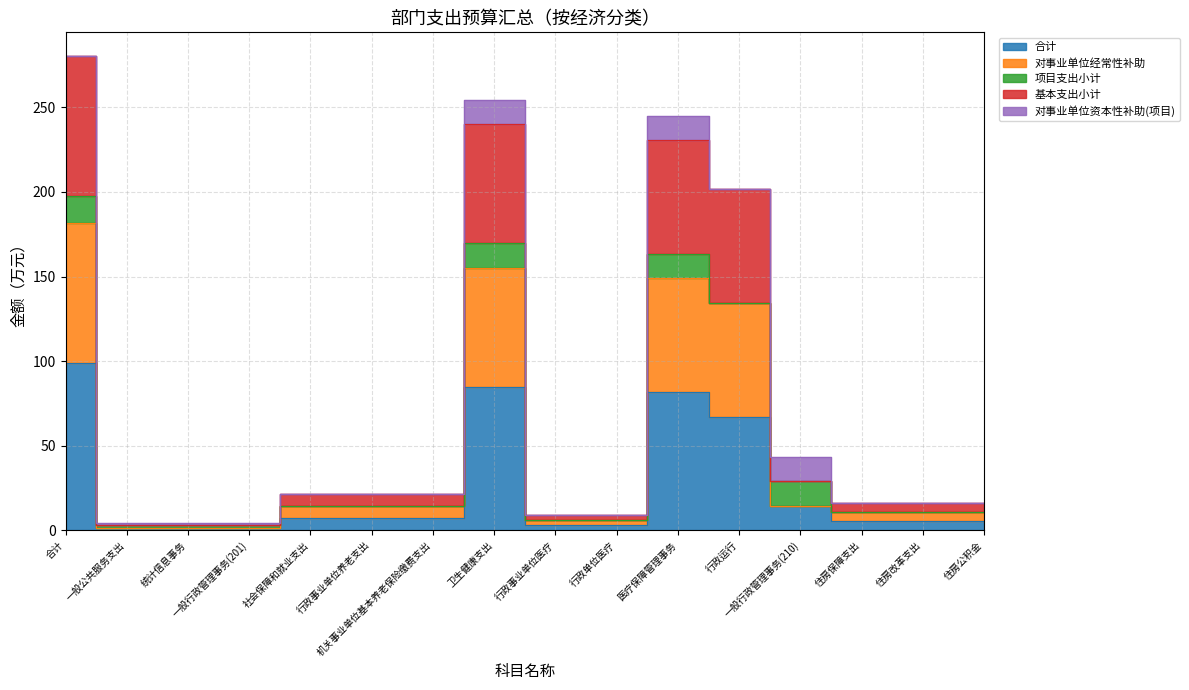

How many data points in 合计 are less than 7?

8